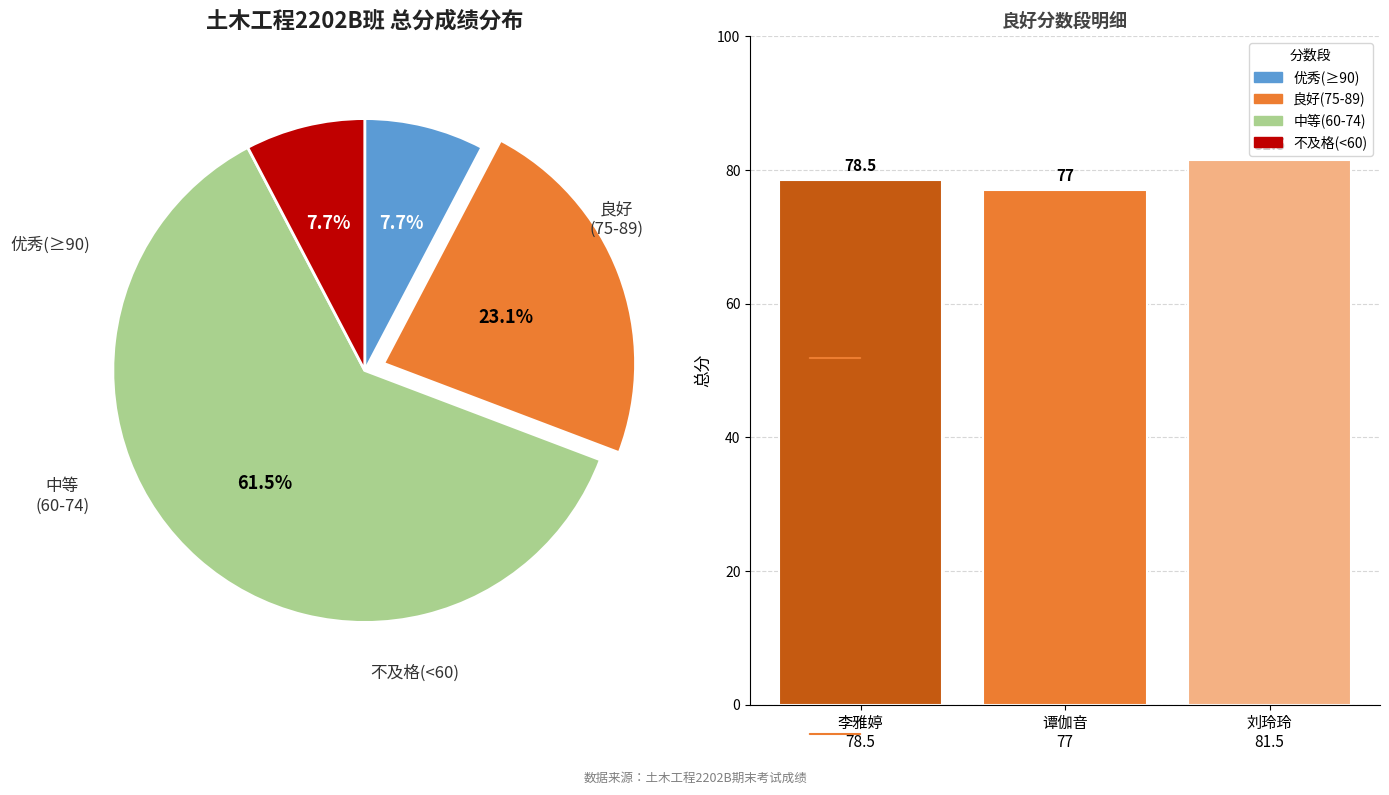

Which has a higher value, 刘玲玲
81.5 or 李雅婷
78.5?

刘玲玲
81.5